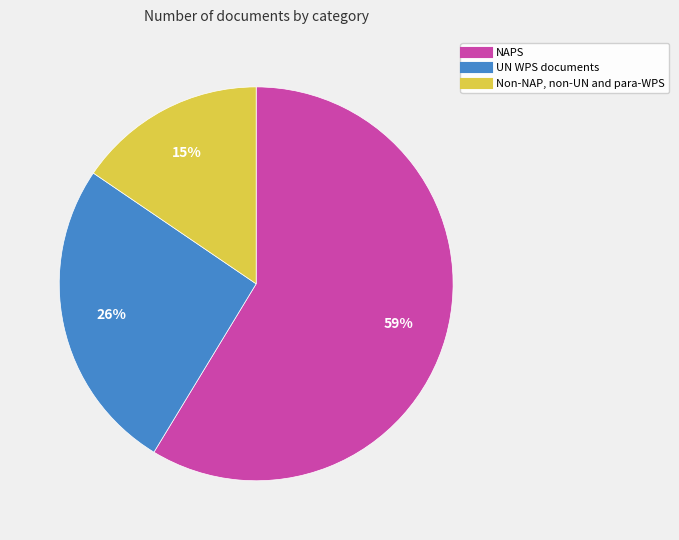

What is the majority slice?

NAPS